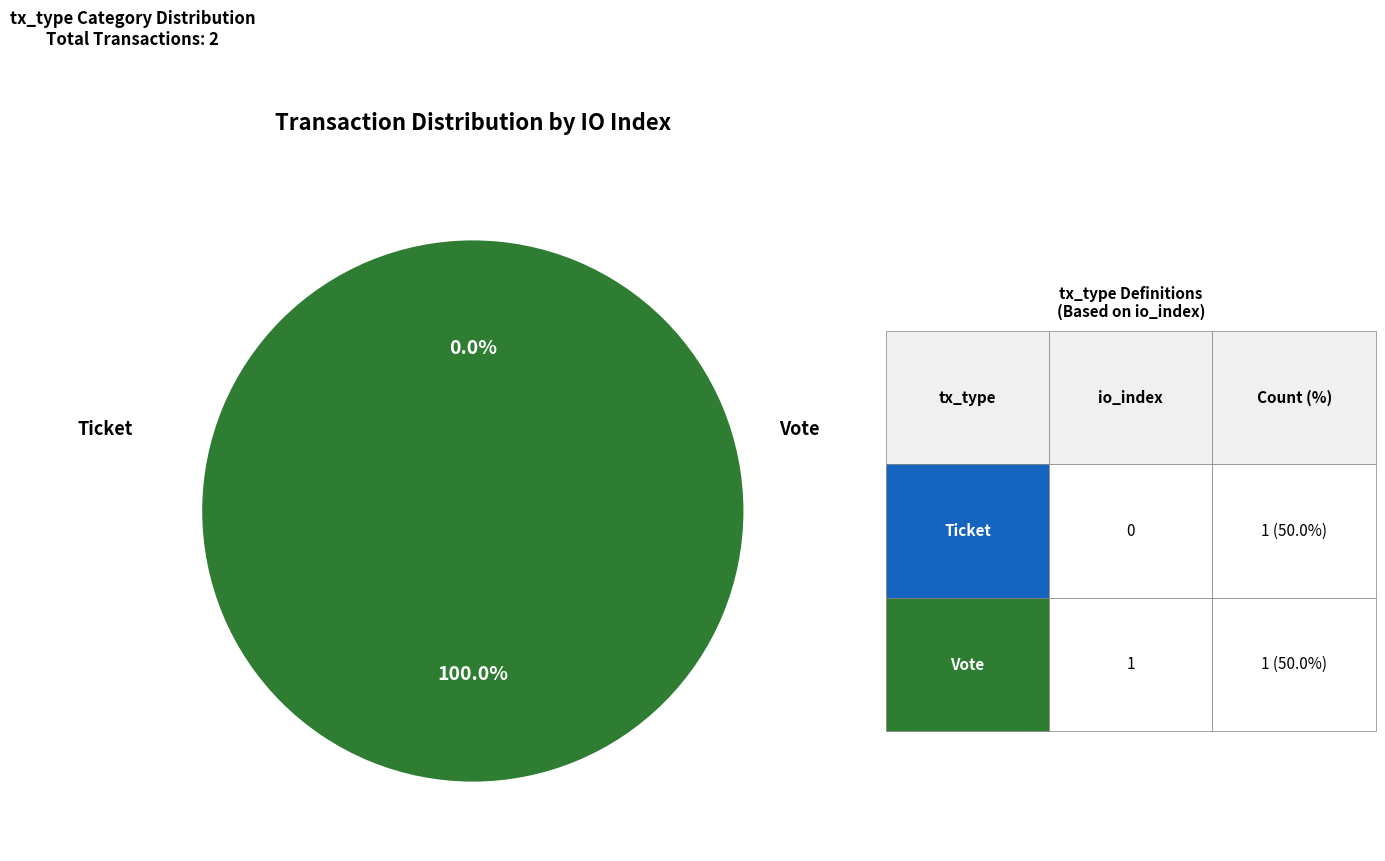

Rank the categories by value from highest to lowest.

Ticket, Vote